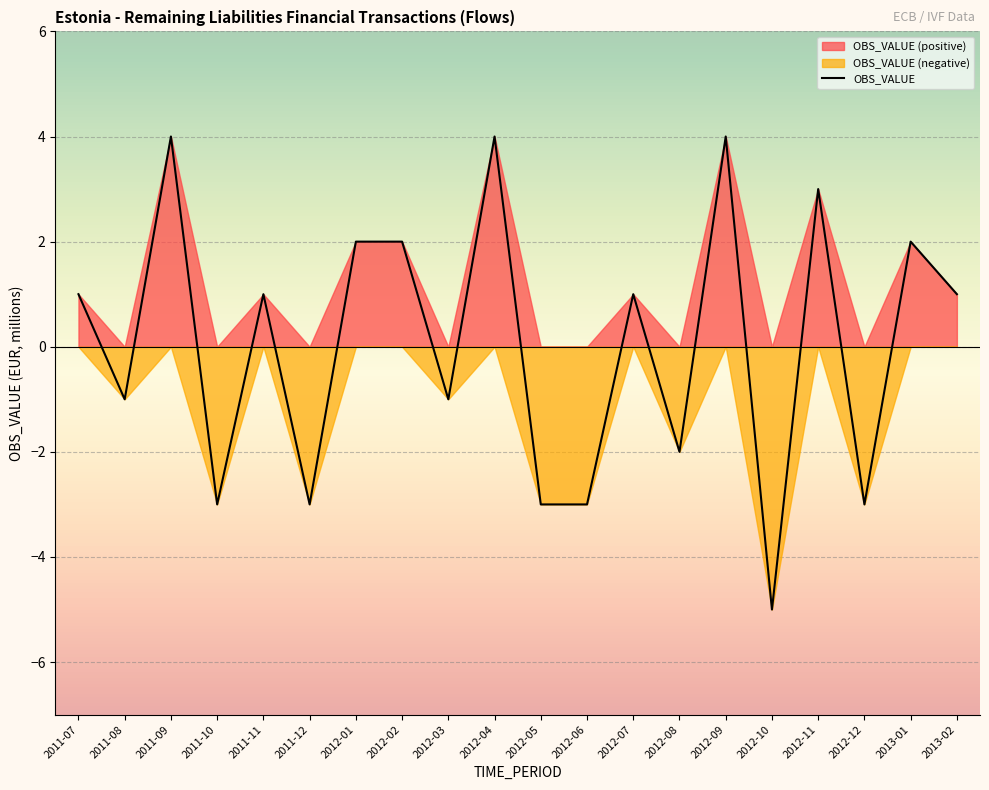

How many interior local peaks (higher than both neighbors) does the data have?

7